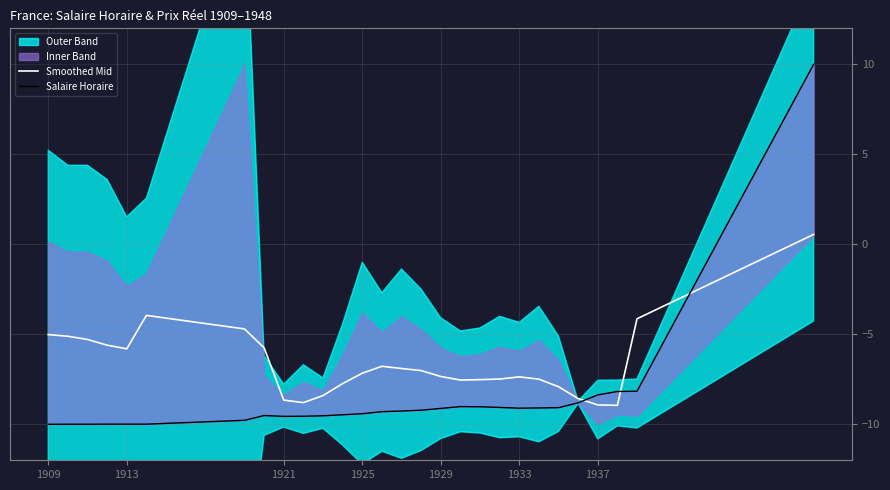

What is the average value of the Smoothed Mid series?

-6.6